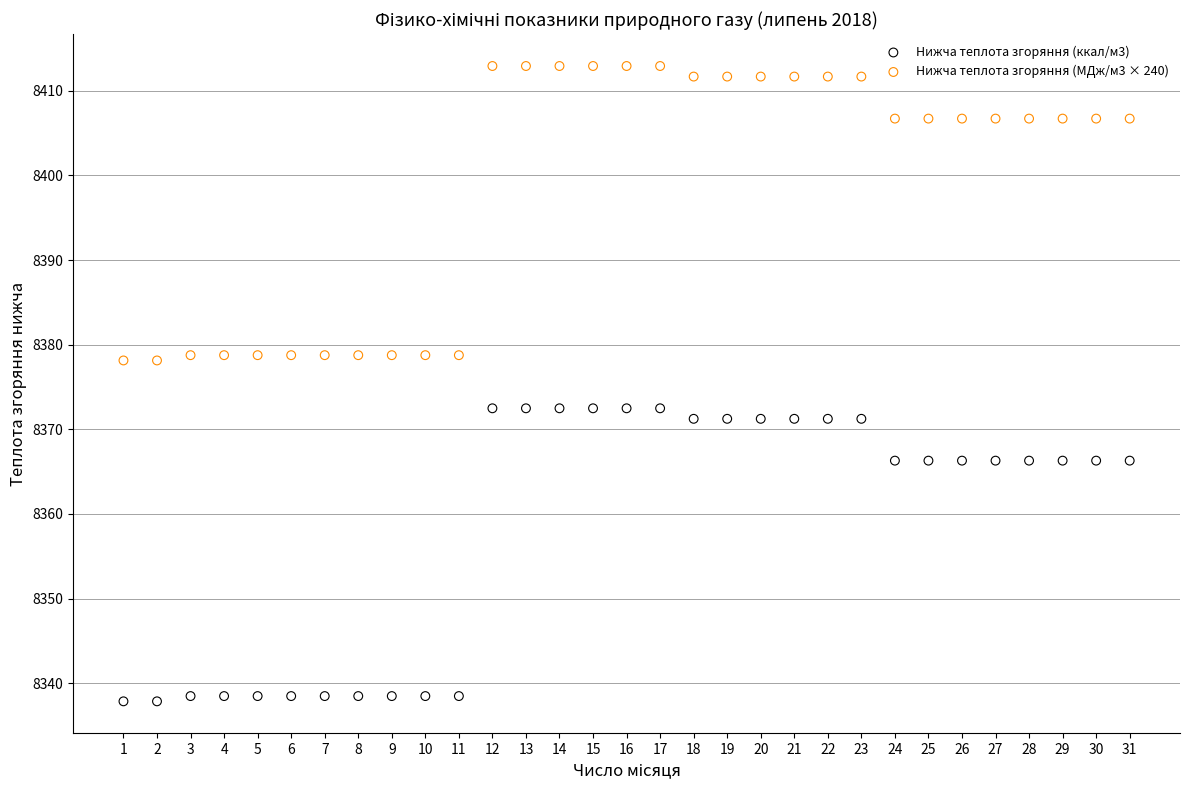

Across all data points, what is the range of Y values (max minus min)?

75.1